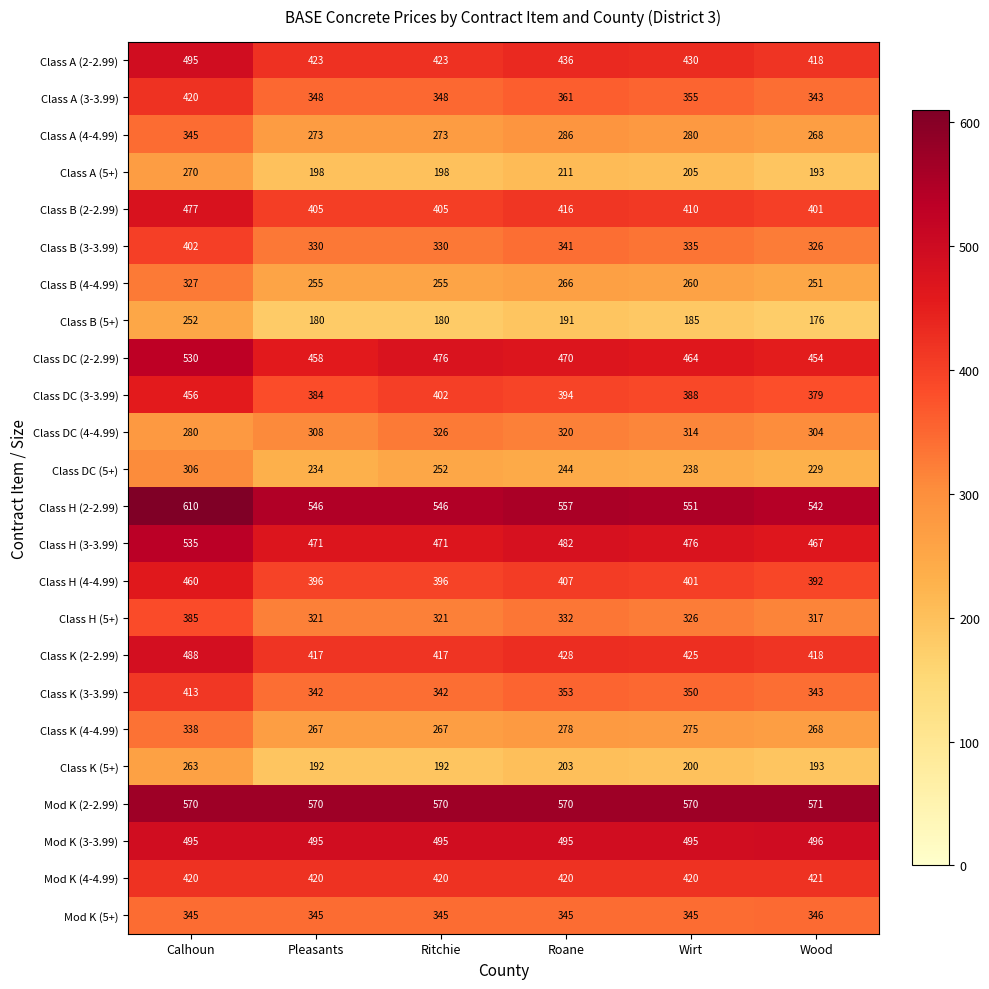

At which label does Class H (2-2.99) first exceed 551?

Calhoun